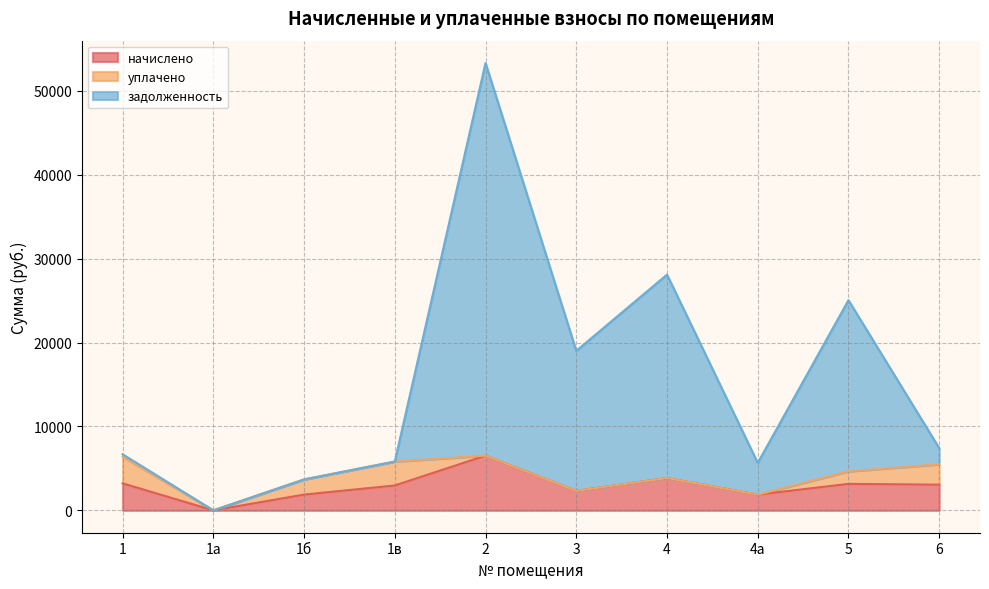

Which series has the largest range (max minus min)?

задолженность